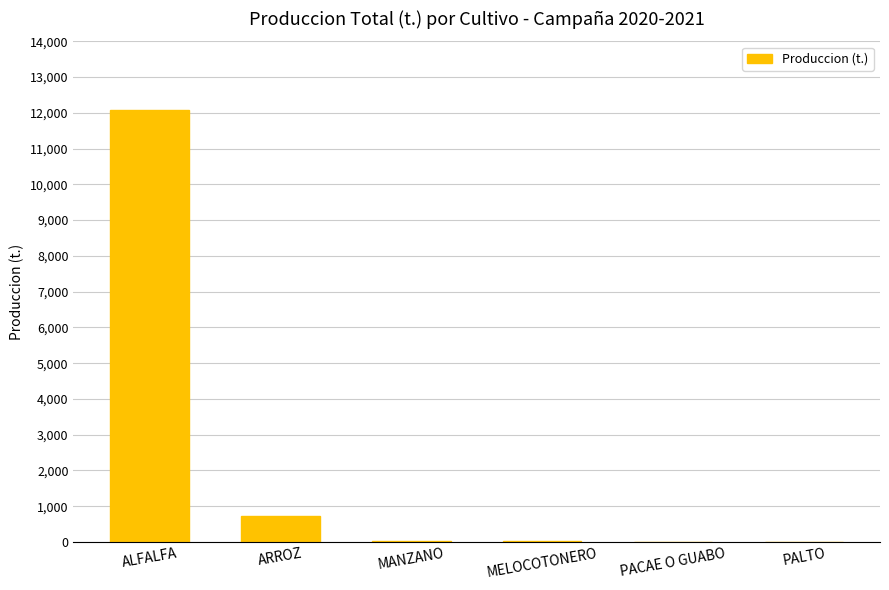

The value at ARROZ is 738.6. True or false?

True